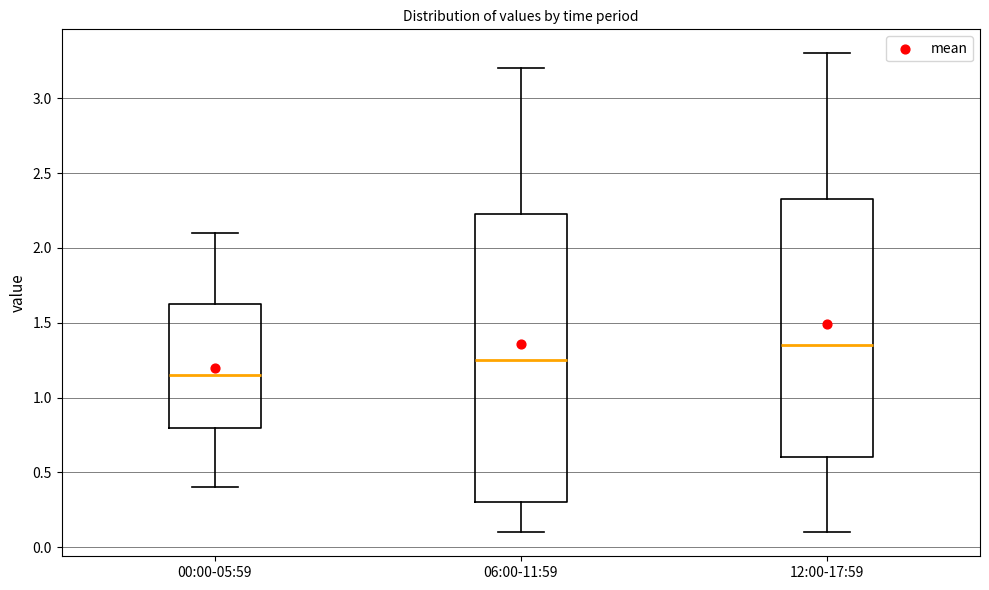

Reading left to right, transcribe this box plot: for each box, give where its median line is, the range the box spans, and where its two whiskers end, as read against the y-axis. The values are not printed on the chart, so give them approximately, as read against the axis.

00:00-05:59: median 1.15, box 0.80 to 1.65, whiskers 0.40 to 2.10
06:00-11:59: median 1.25, box 0.30 to 2.25, whiskers 0.10 to 3.20
12:00-17:59: median 1.35, box 0.60 to 2.35, whiskers 0.10 to 3.30